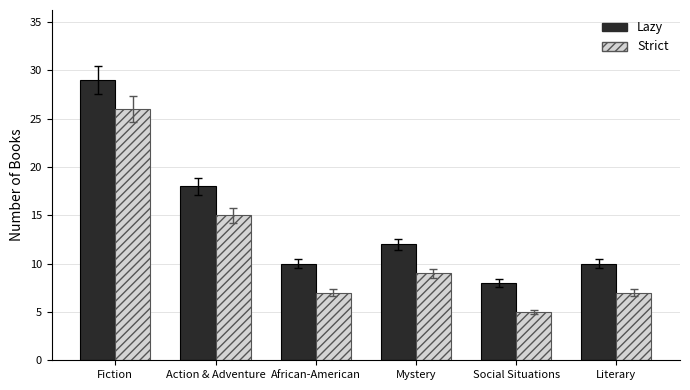

Where does the Strict series first go above 9?

Fiction